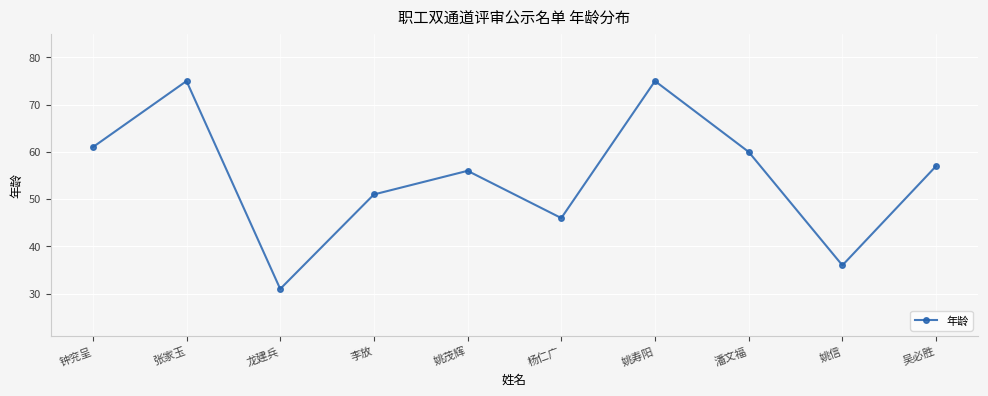

What is the minimum value shown in the chart?

31